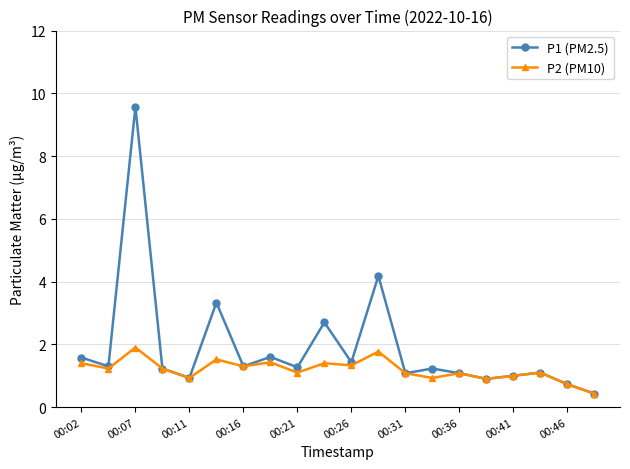

What is the maximum value shown in the chart?

9.6